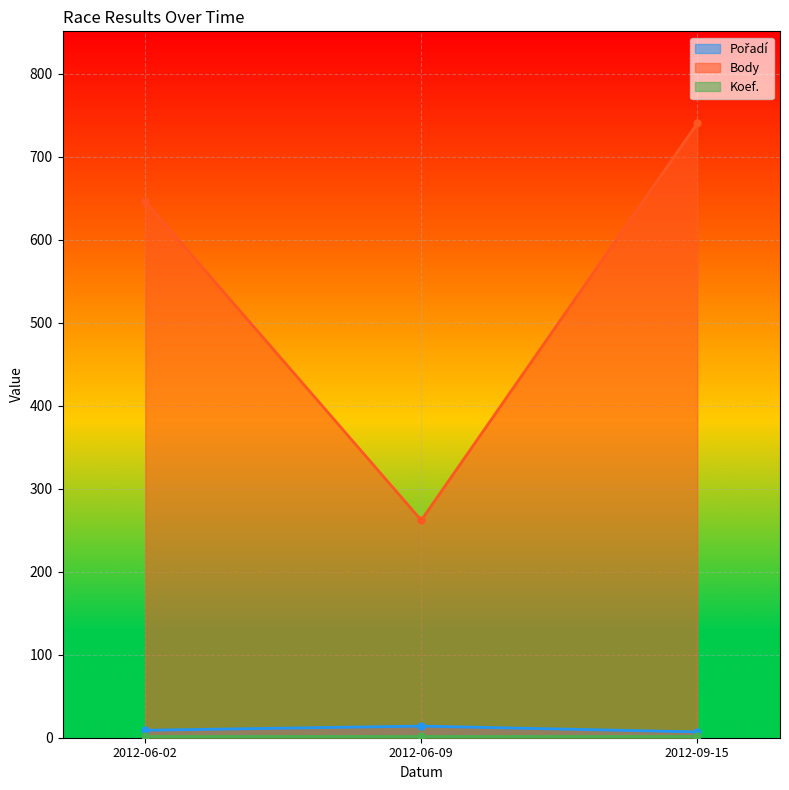

How many lines are shown in the chart?

2